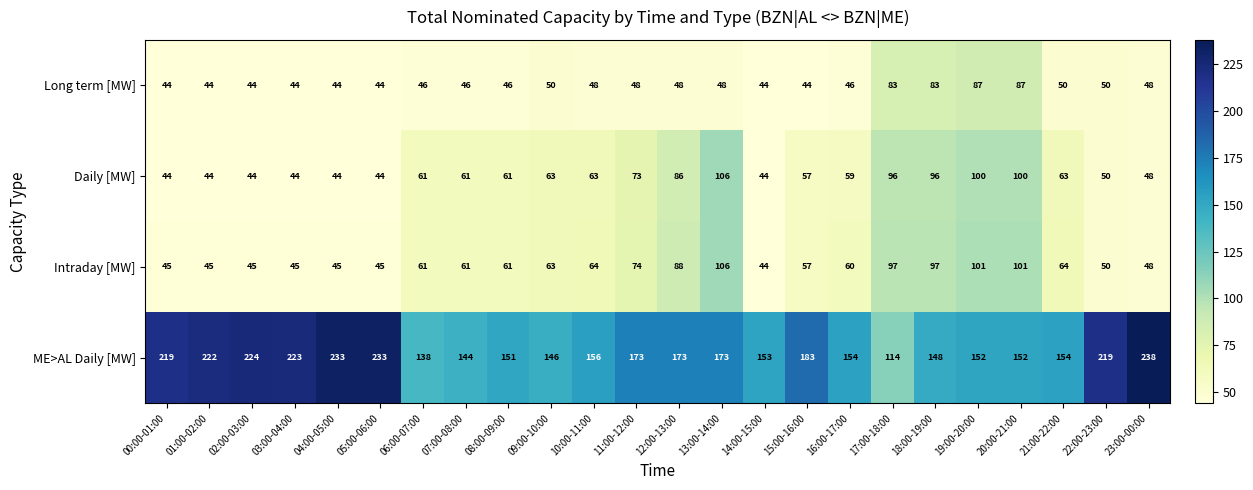

At how many categories does at least one series exceed 51?

24